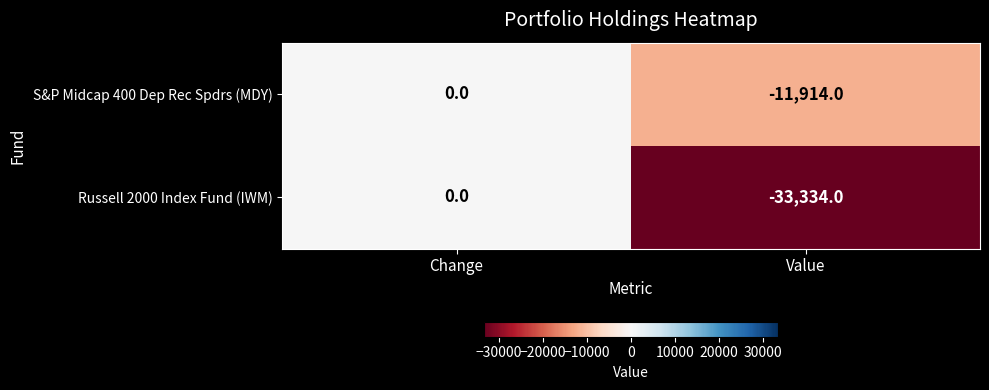

The S&P Midcap 400 Dep Rec Spdrs (MDY) series shows -18894 at Value. True or false?

False